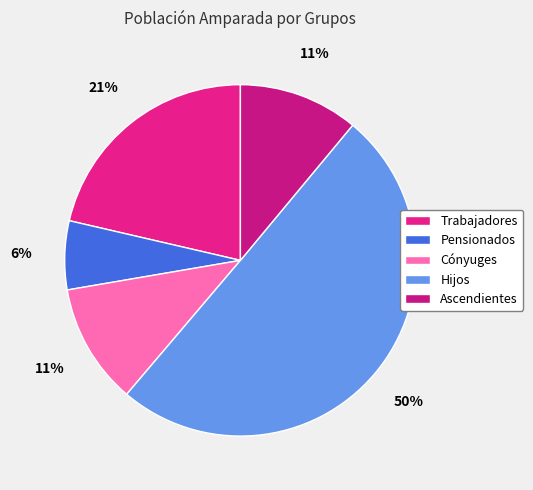

How many segments does this pie chart have?

5